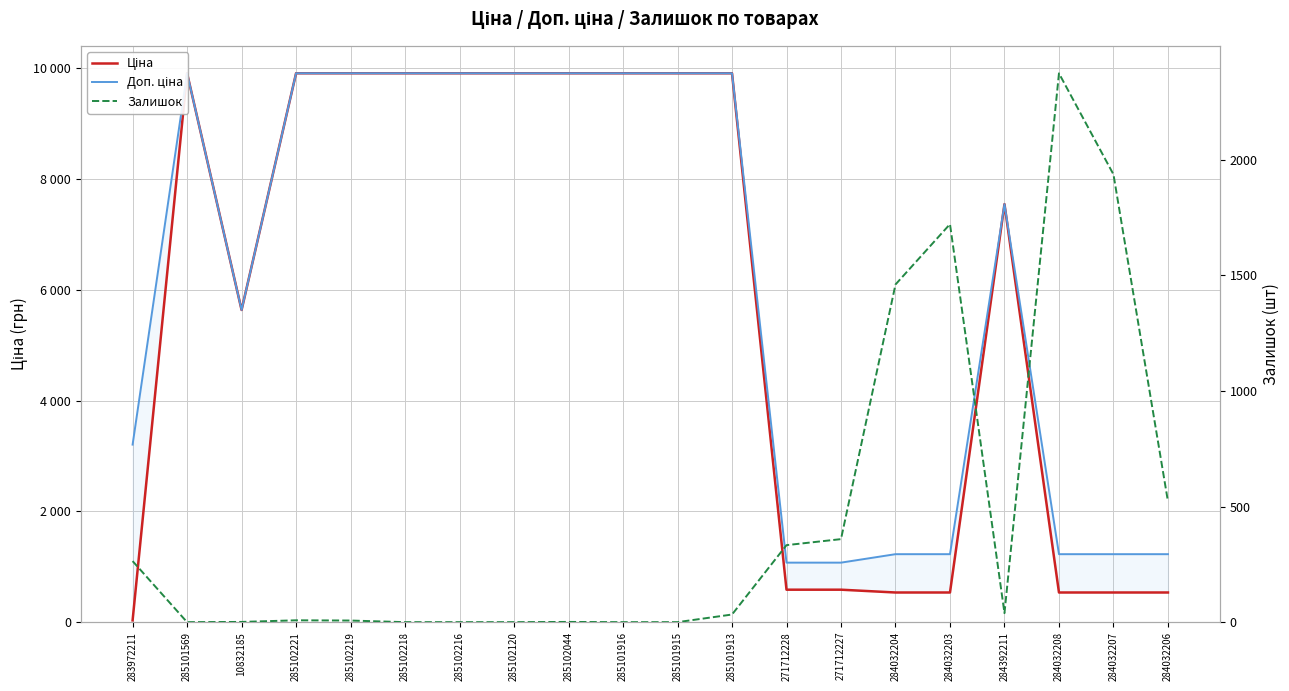

How many data points does each series have?

20